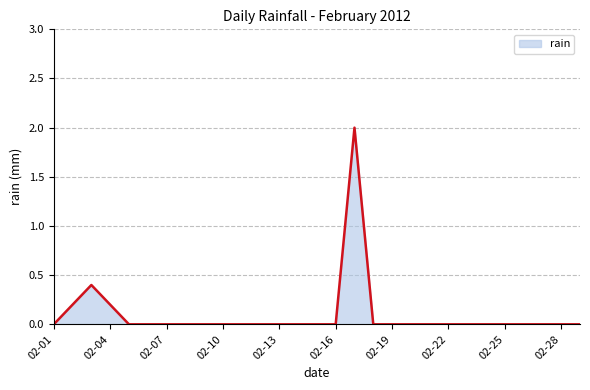

What is the maximum value shown in the chart?

2.0